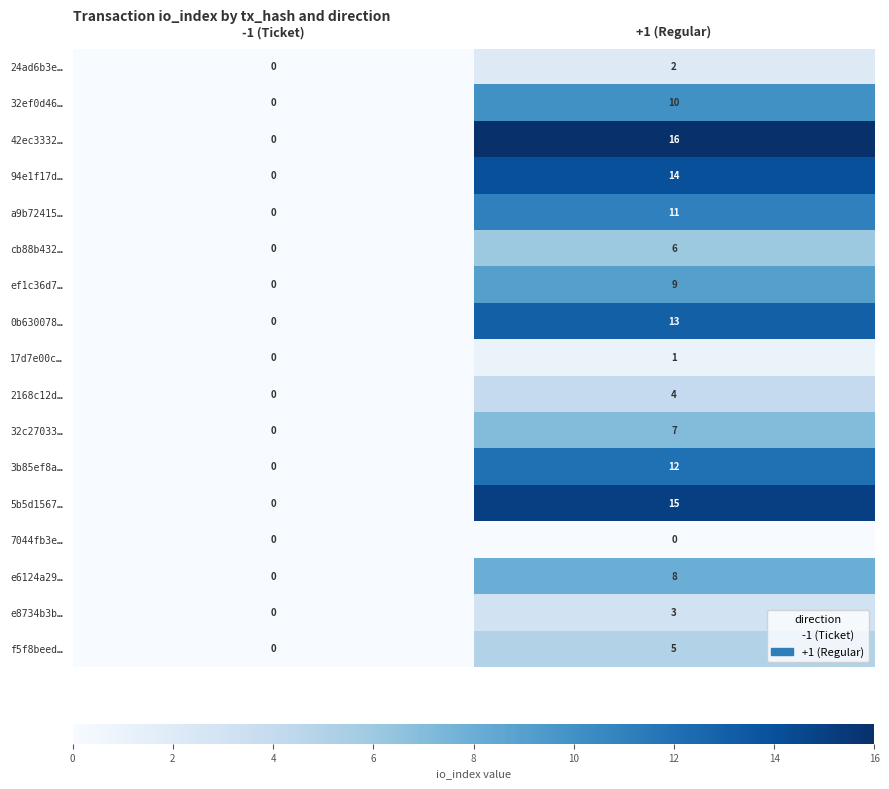

At which category is the sum across all series the highest?

+1 (Regular)